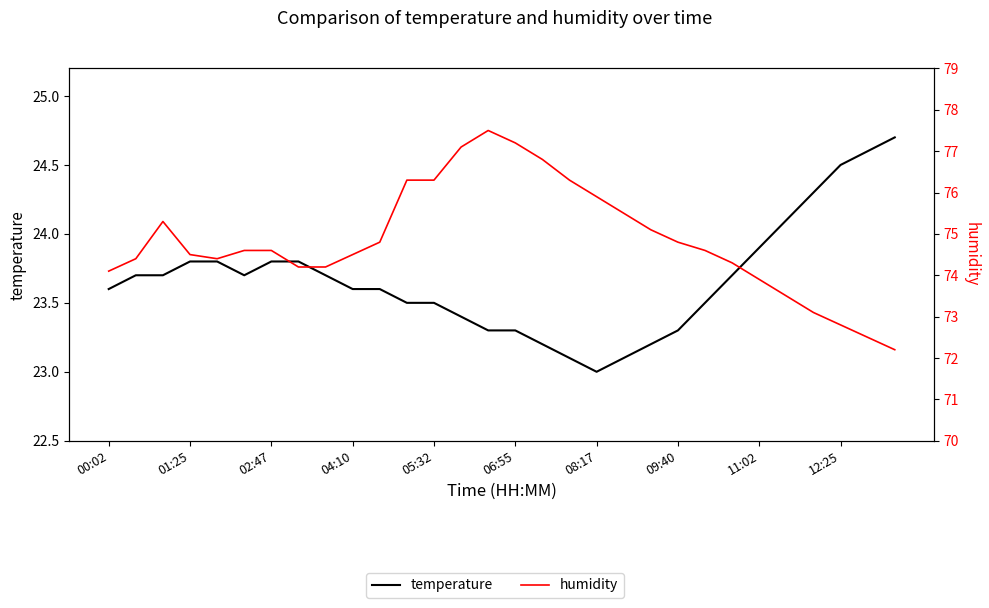

What position from the right is 09:40?

9